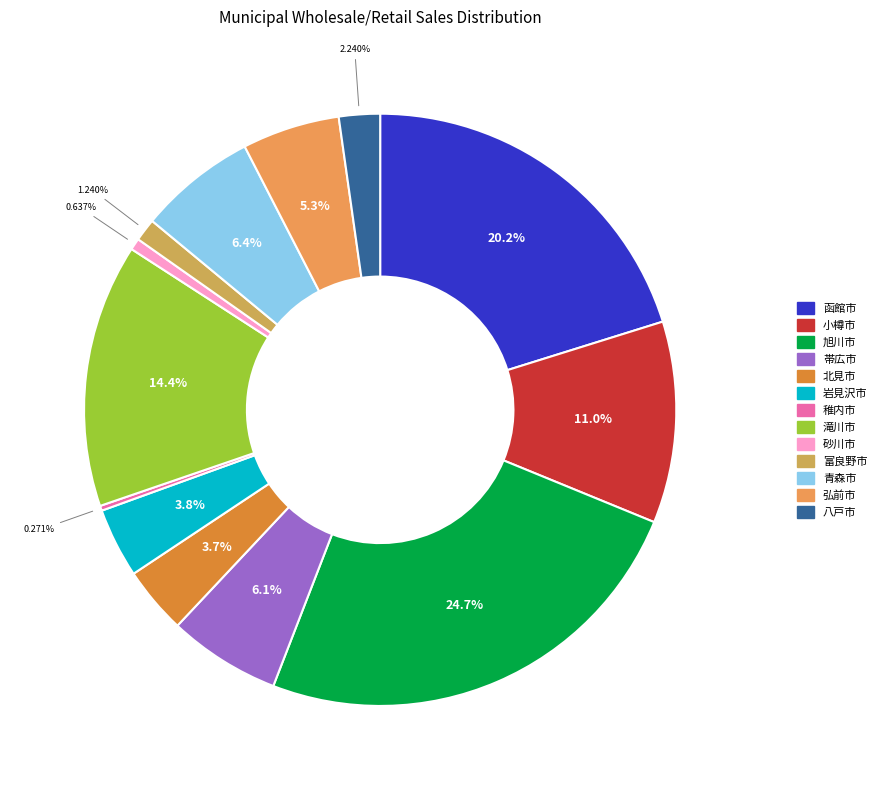

To the nearest percent, what portion does 砂川市 represent?

1%